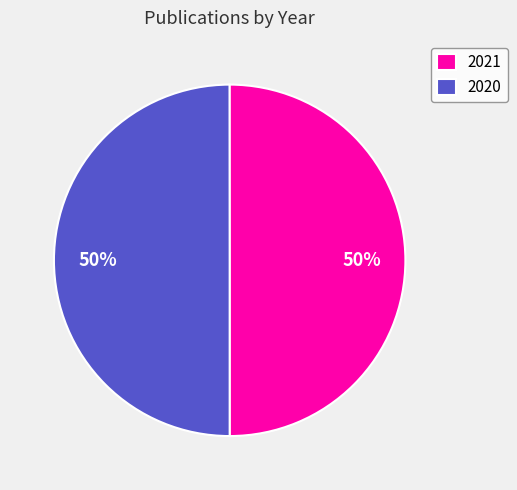

Is the sum of 2020 and 2021 greater than half?

Yes